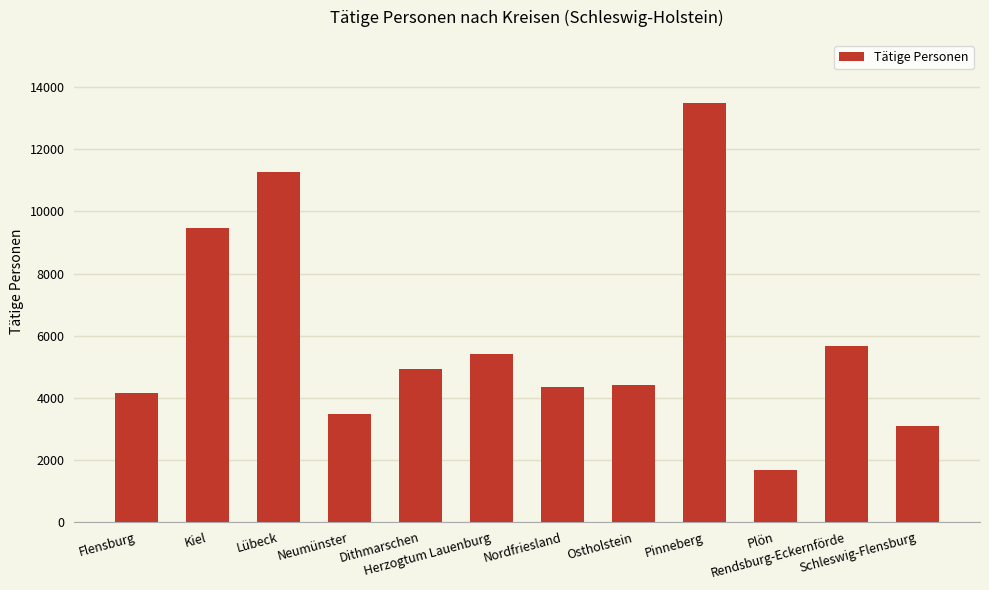

What is the sum of all values?

71369